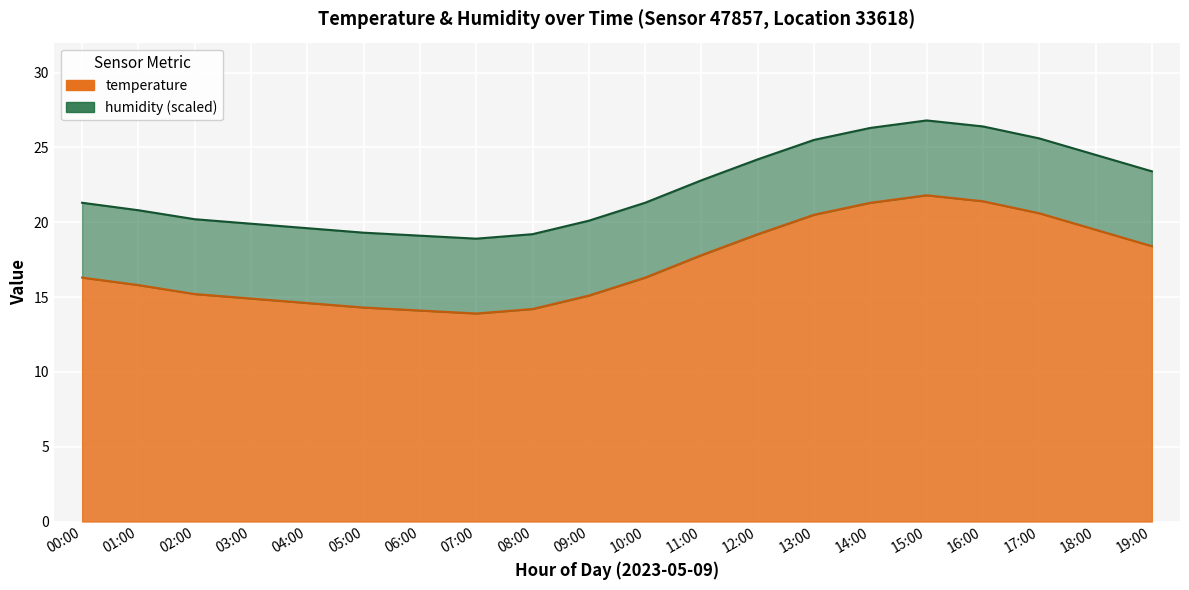

What is the approximate value at 13:00?

20.5